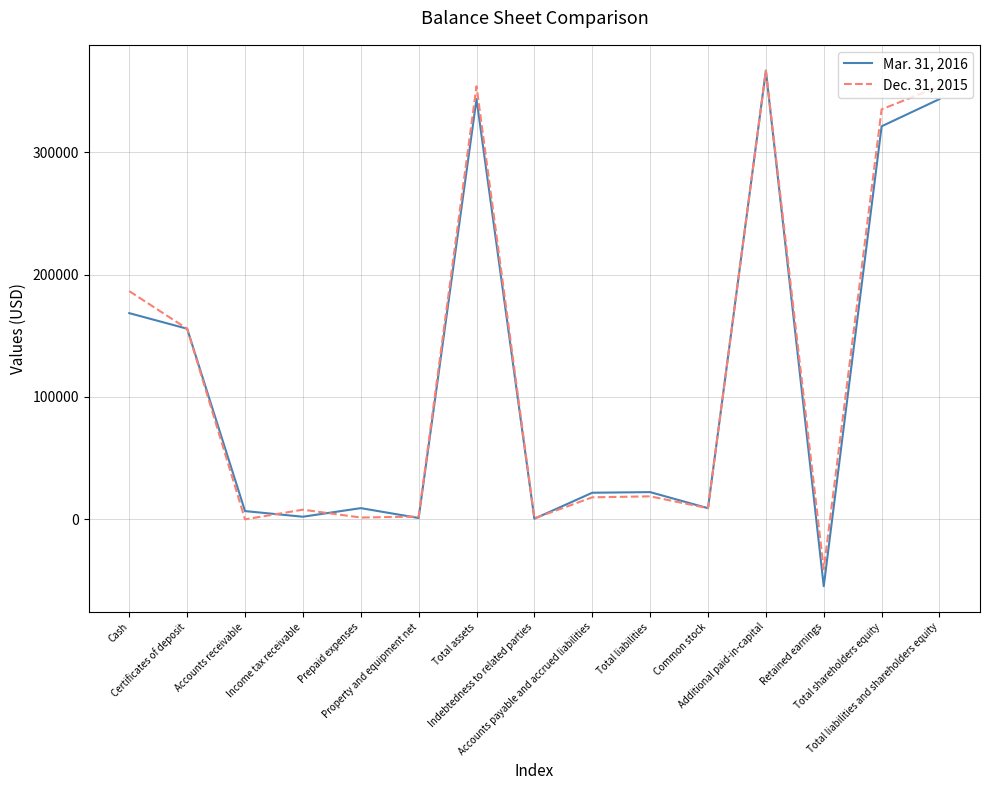

What is the minimum value for Mar. 31, 2016?

-54604